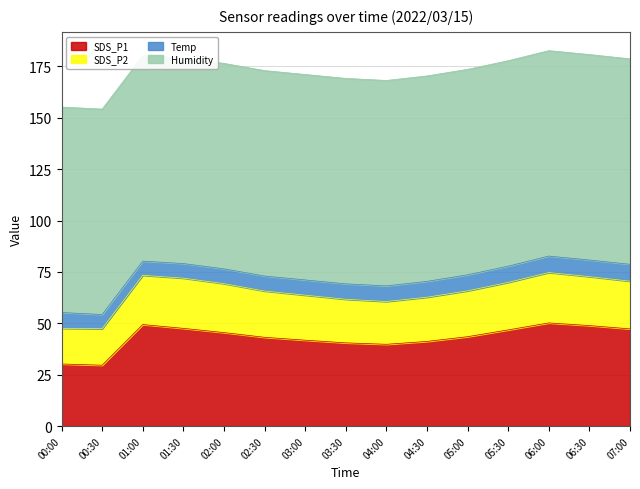

What is the lowest value of the SDS_P1 series?

29.6